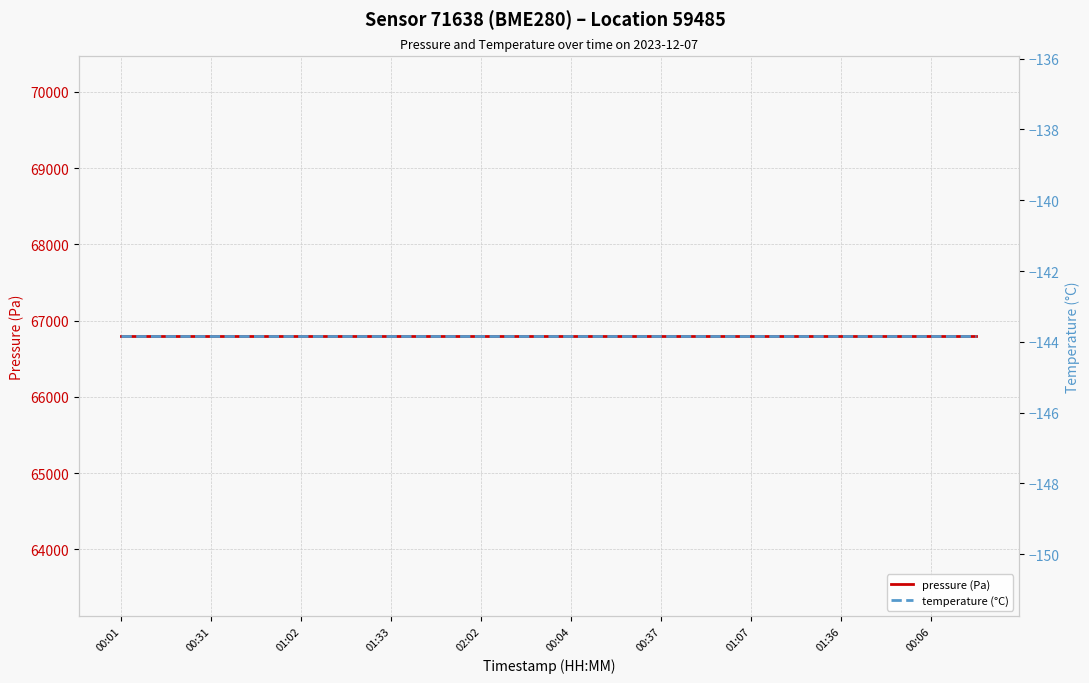

What is the maximum value shown in the chart?

66795.2